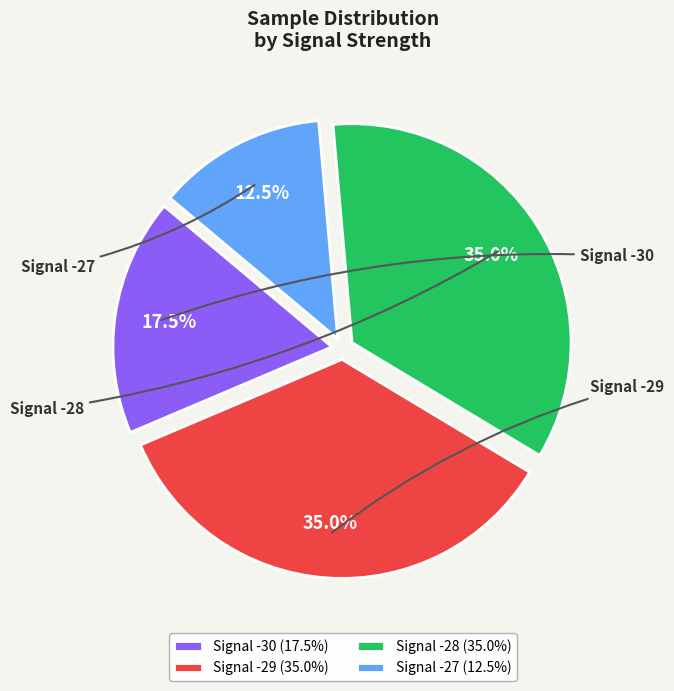

What is the ratio of the value at Signal -28 (35.0%) to the value at Signal -29 (35.0%)?

1.0